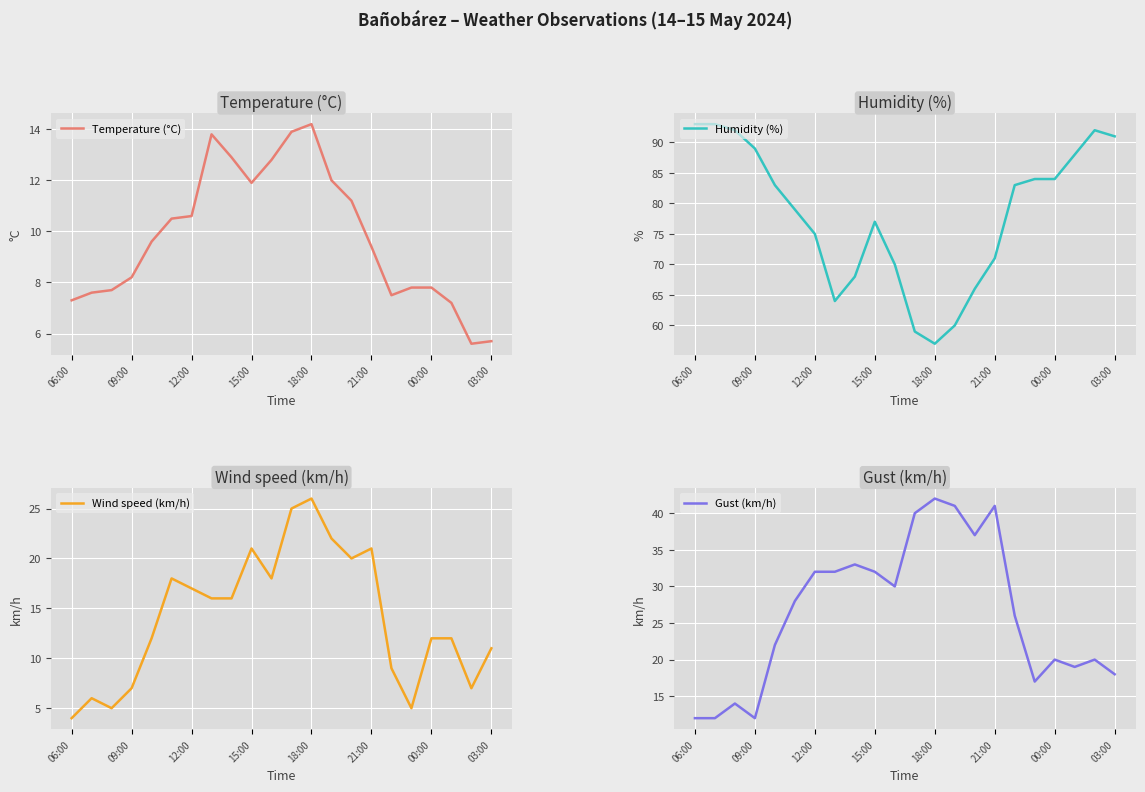

What is the maximum value shown in the chart?

93.0